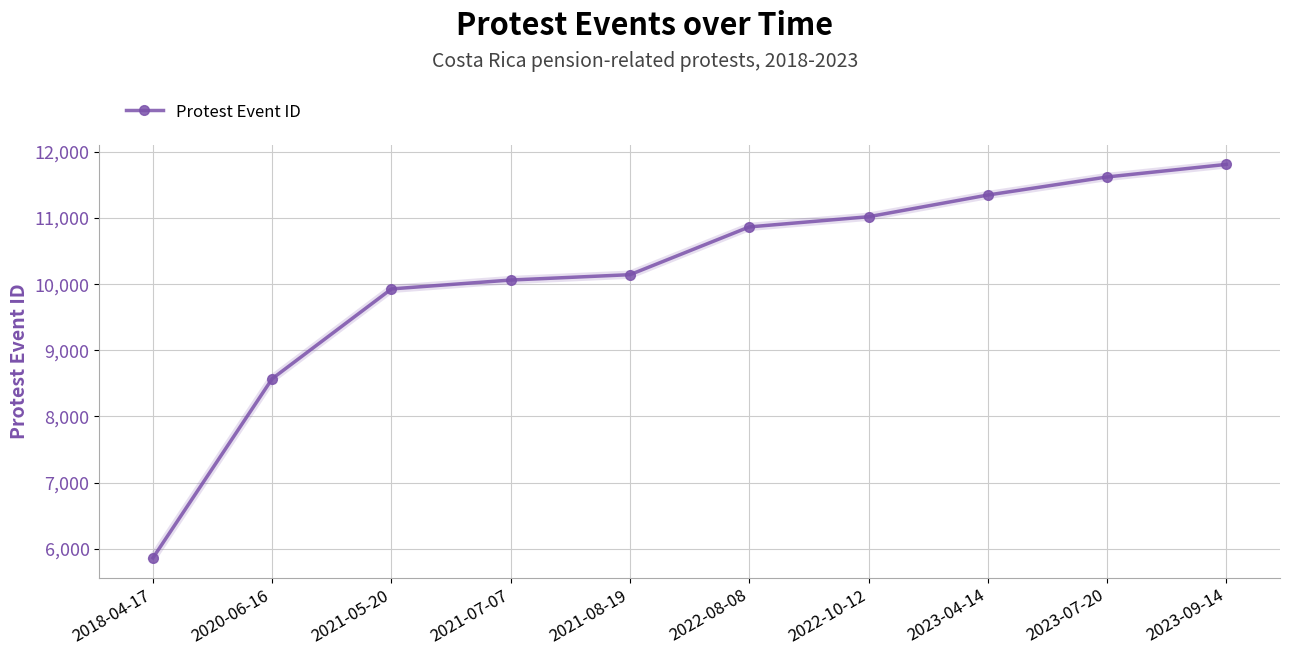

What position from the right is 2023-09-14?

1